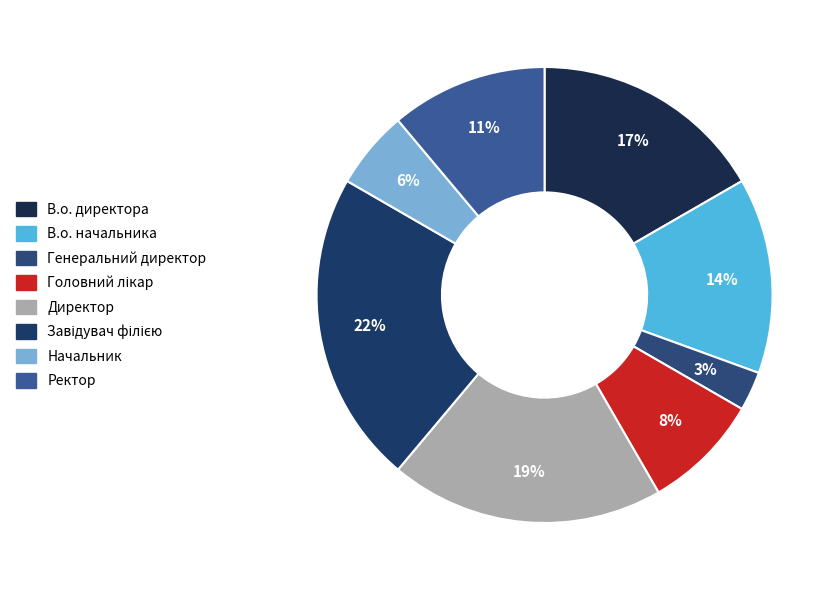

Which category has the biggest portion of the pie?

Завідувач філією